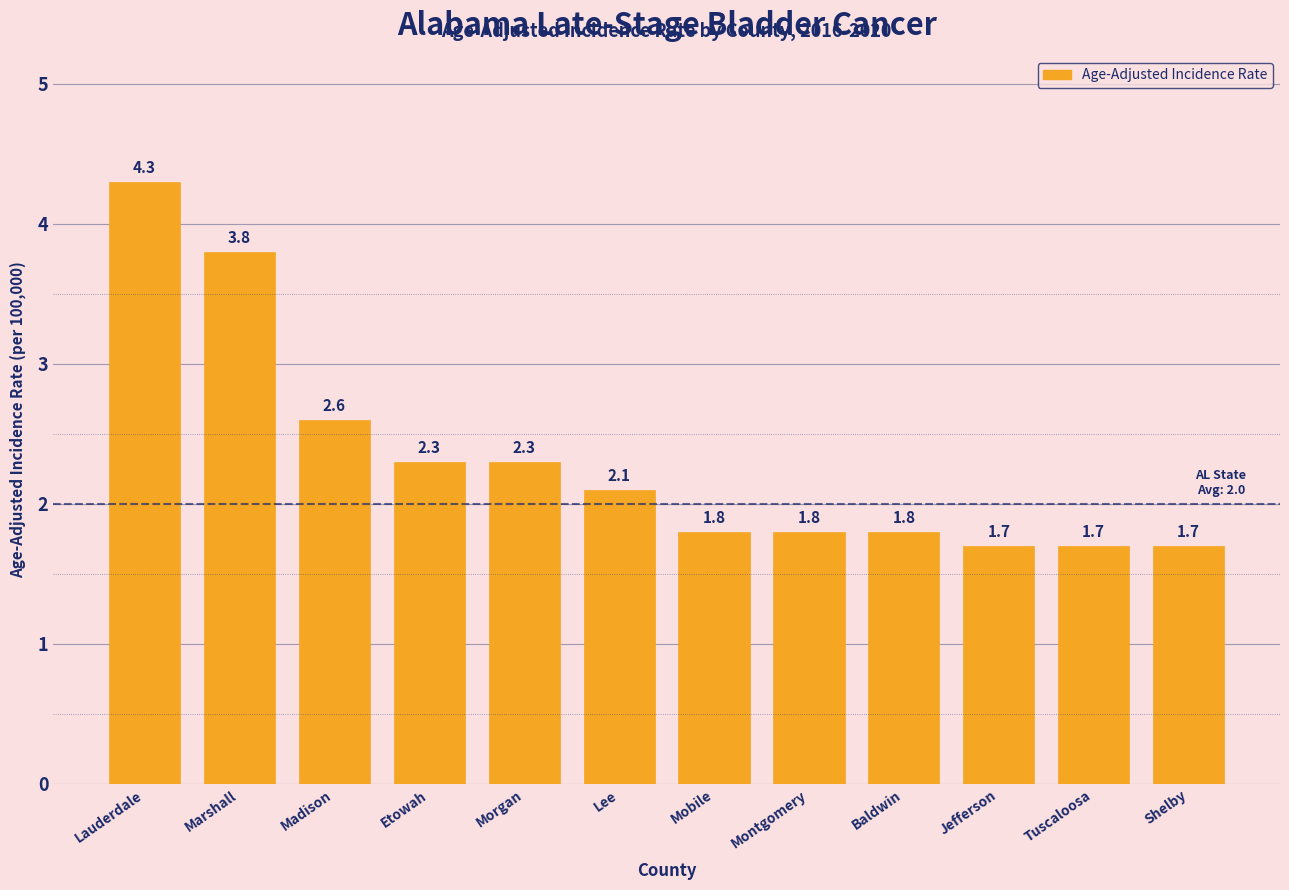

Reading right to left, extract all data points from this chart.

1.7	1.7	1.7	1.8	1.8	1.8	2.1	2.3	2.3	2.6	3.8	4.3